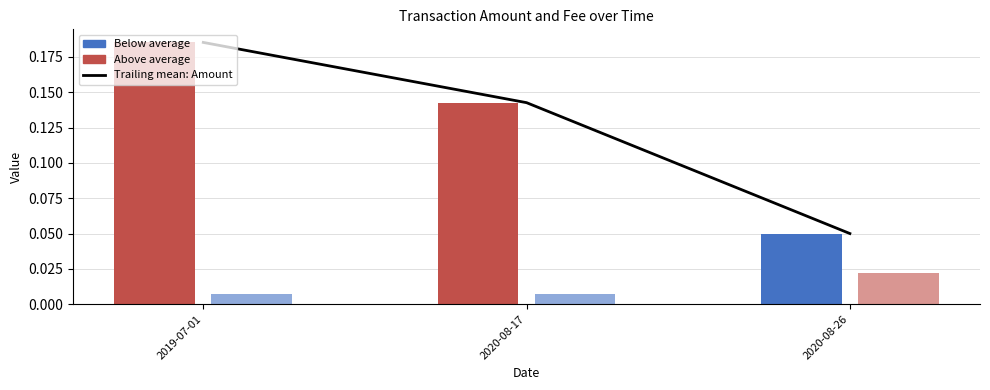

Which label corresponds to the largest value in the chart?

2019-07-01